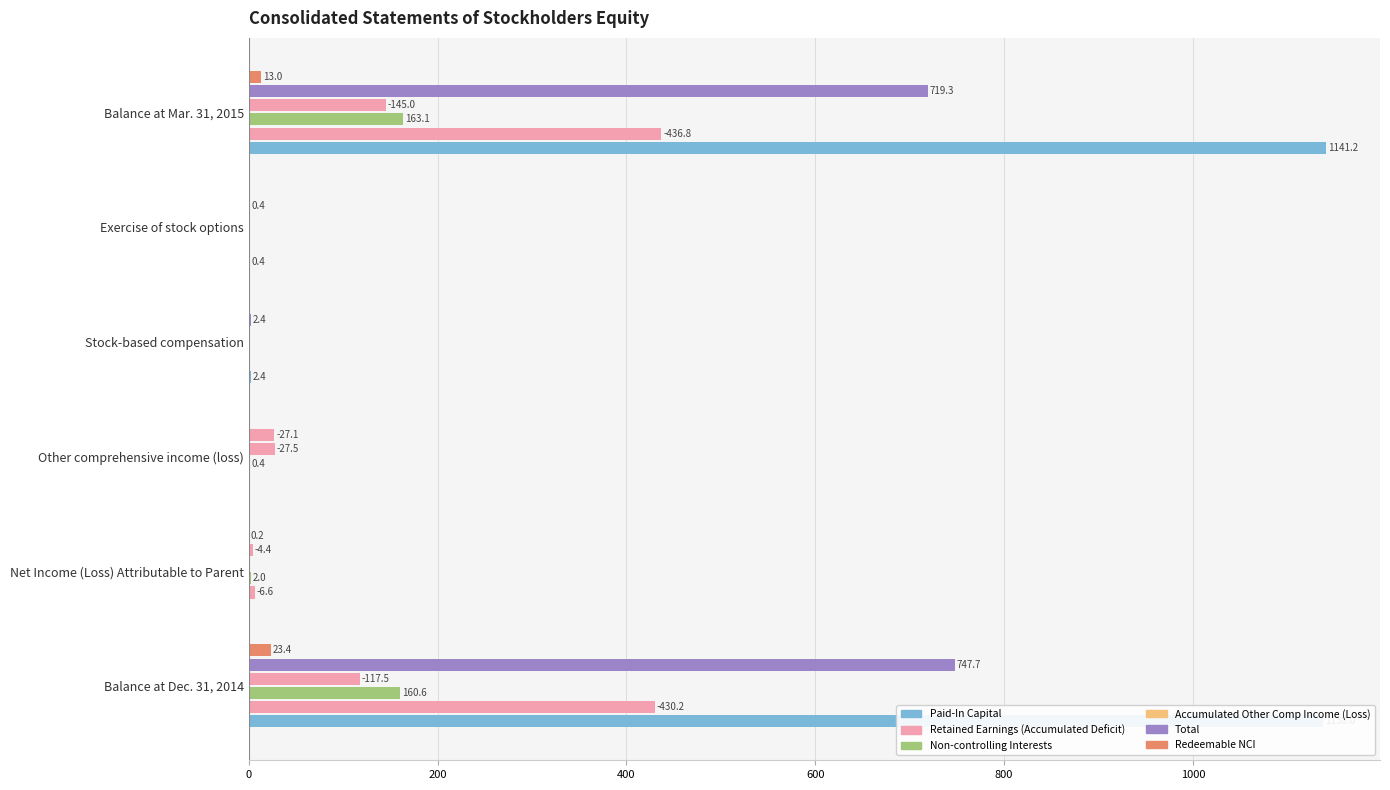

What is the sum of the Retained Earnings (Accumulated Deficit) values at 1000 and 0?

0.2